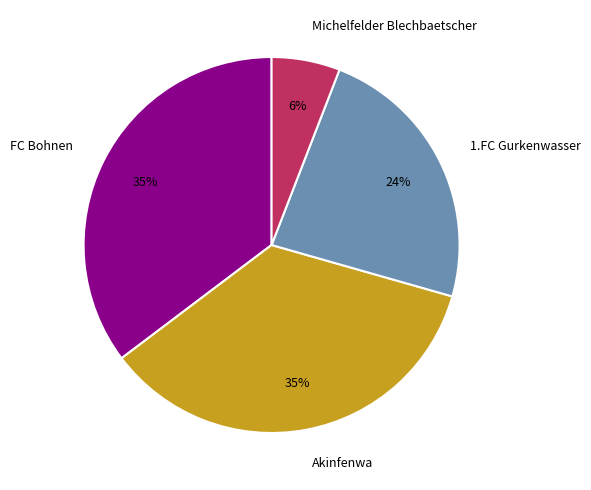

Which has a higher value, FC Bohnen or 1.FC Gurkenwasser?

FC Bohnen